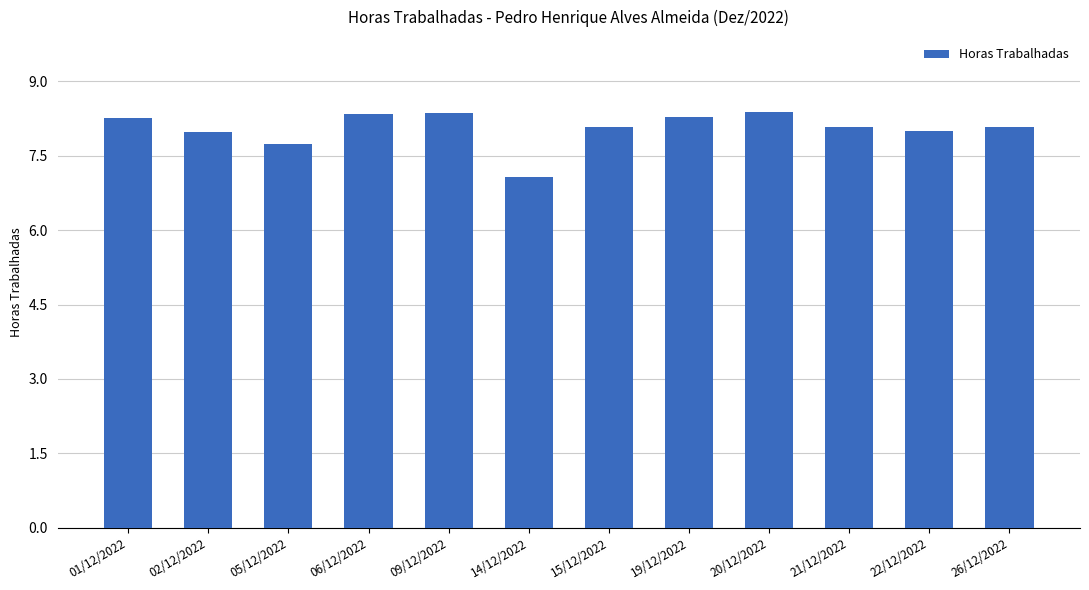

What is the sum of all values?

96.6